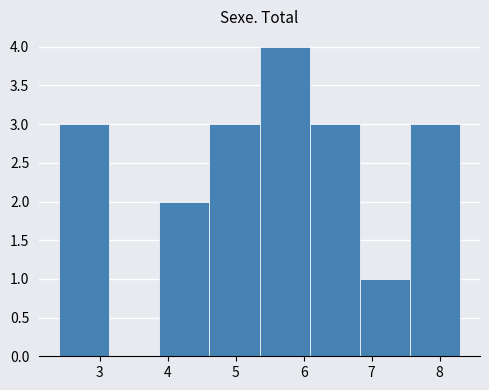

Reading left to right, list every bar in this chart as the range it spans on the x-axis followed by its height. Neither the bar edges nor the heights are printed on the chart, so give them approximately, as read against the axes.

2.4 to 3.1: 3
3.1 to 3.9: 0
3.9 to 4.6: 2
4.6 to 5.4: 3
5.4 to 6.1: 4
6.1 to 6.8: 3
6.8 to 7.6: 1
7.6 to 8.3: 3